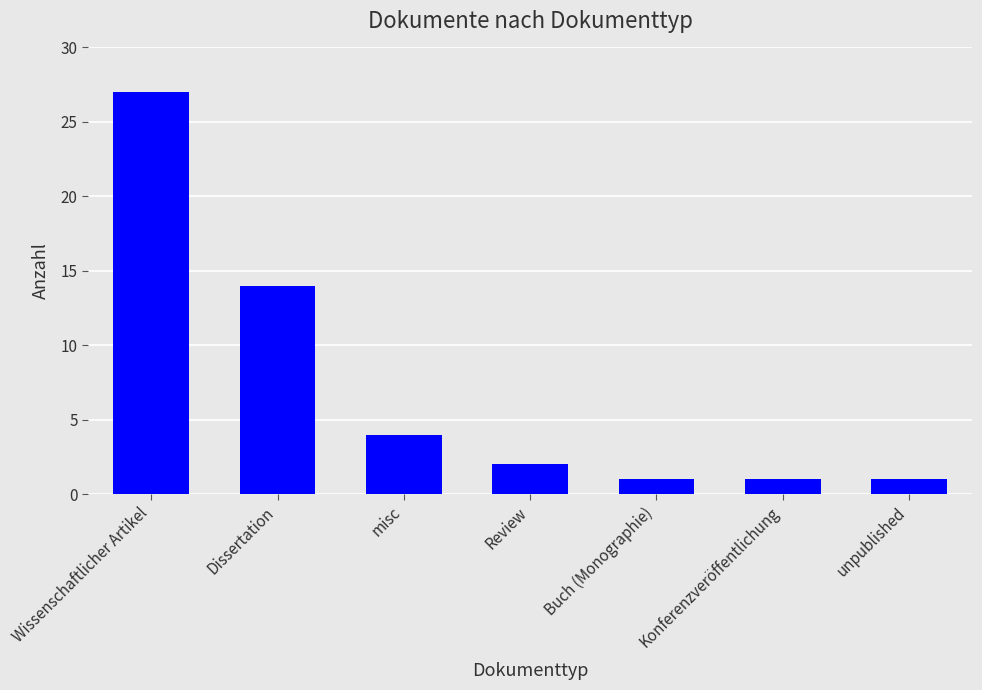

What position from the left is Konferenzveröffentlichung?

6